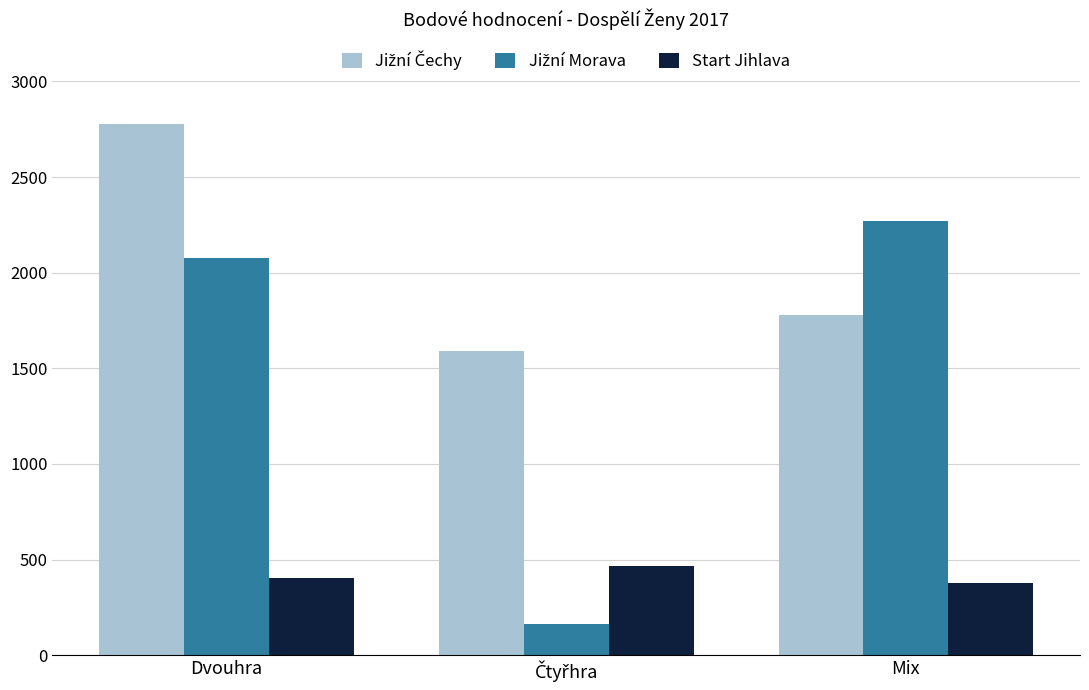

Does the chart contain any negative values?

No